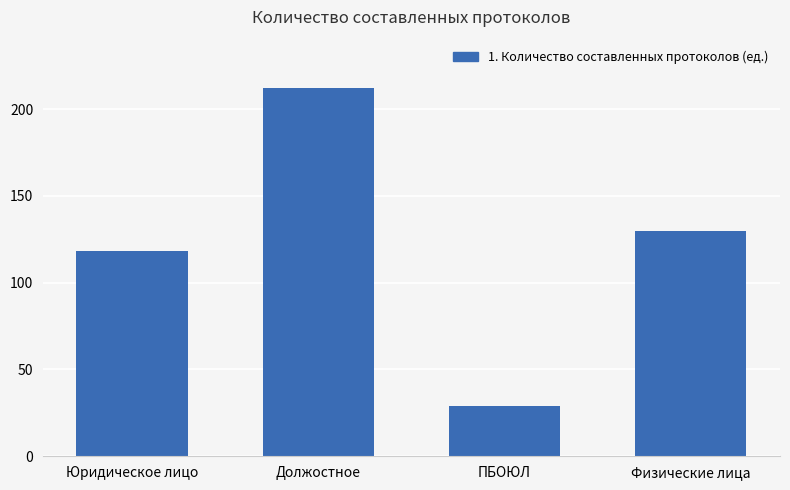

What is the minimum value shown in the chart?

29